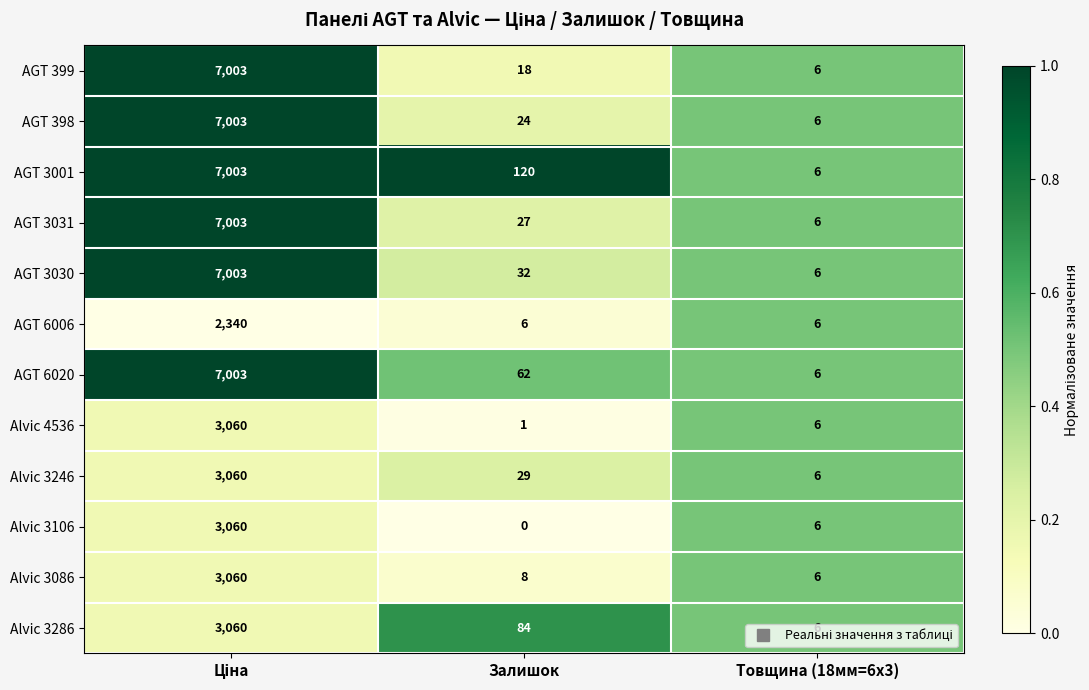

At which category does the chart reach its minimum across all series?

Залишок